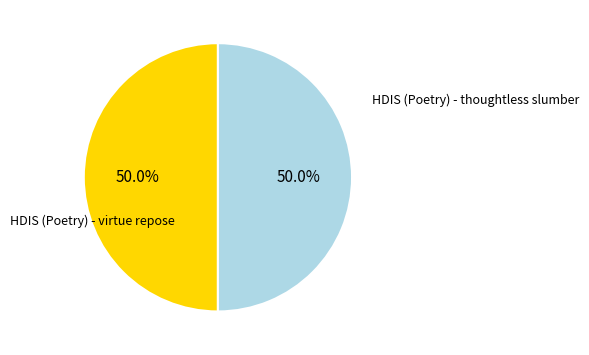

Approximately how many times larger is the value at HDIS (Poetry) - virtue repose compared to HDIS (Poetry) - thoughtless slumber?

1.0